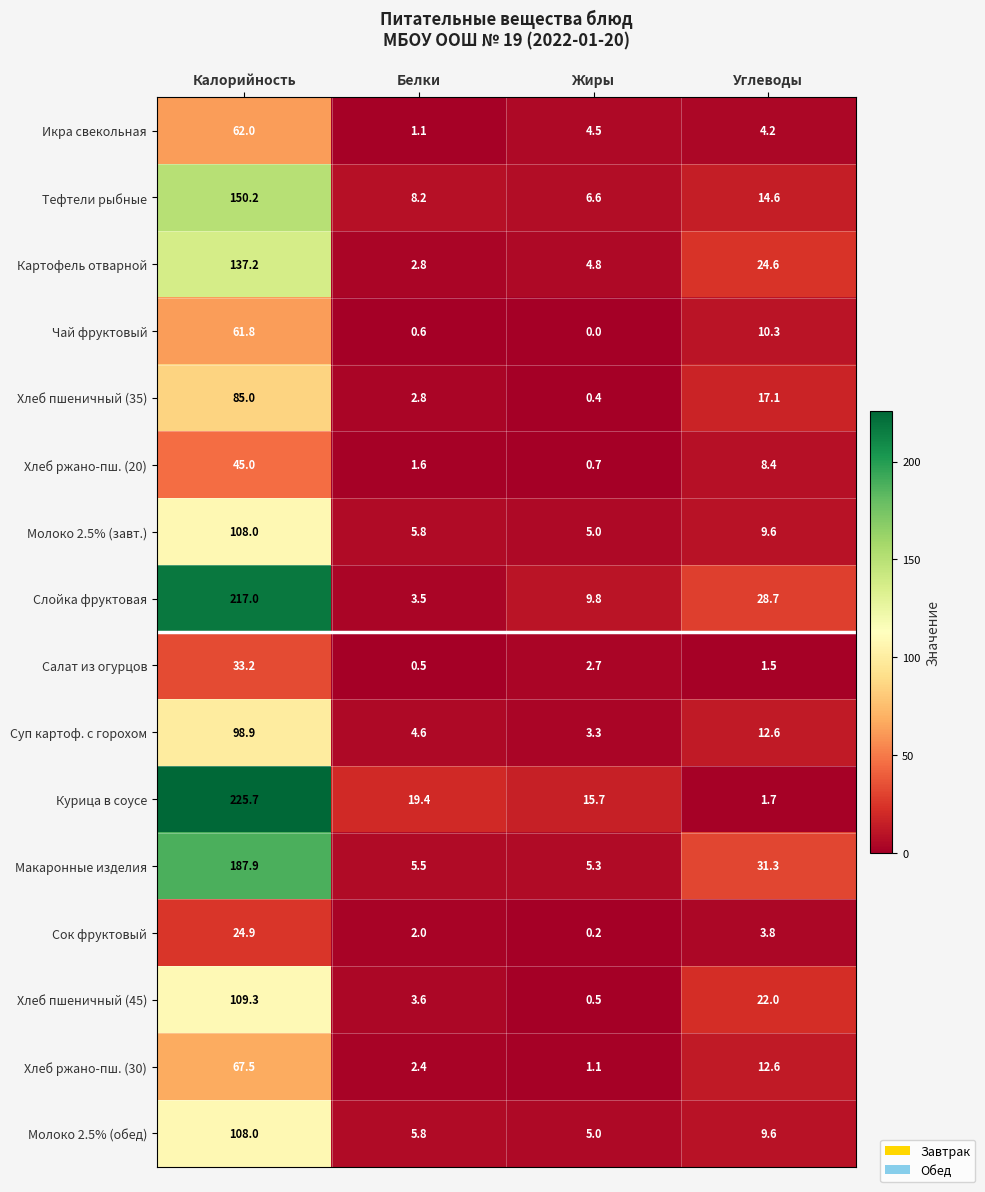

How many data points in Сок фруктовый are less than 3?

2